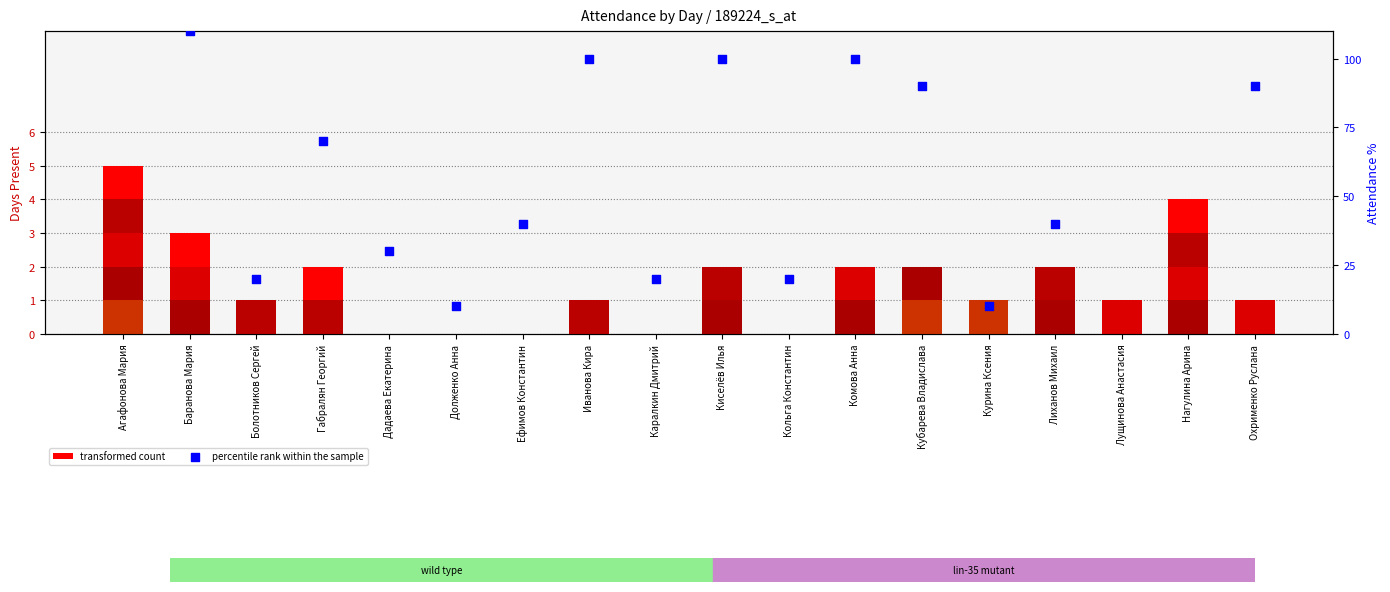

At which category is the sum across all series the highest?

Агафонова Мария